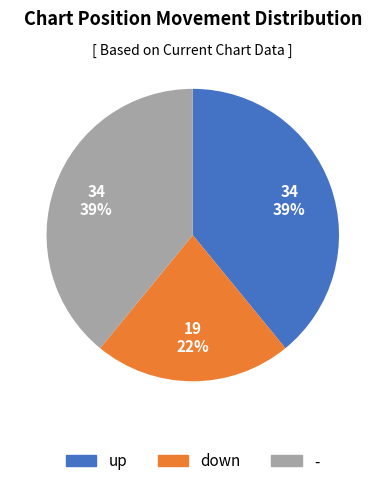

What is the ratio of the value at down to the value at up?

0.6